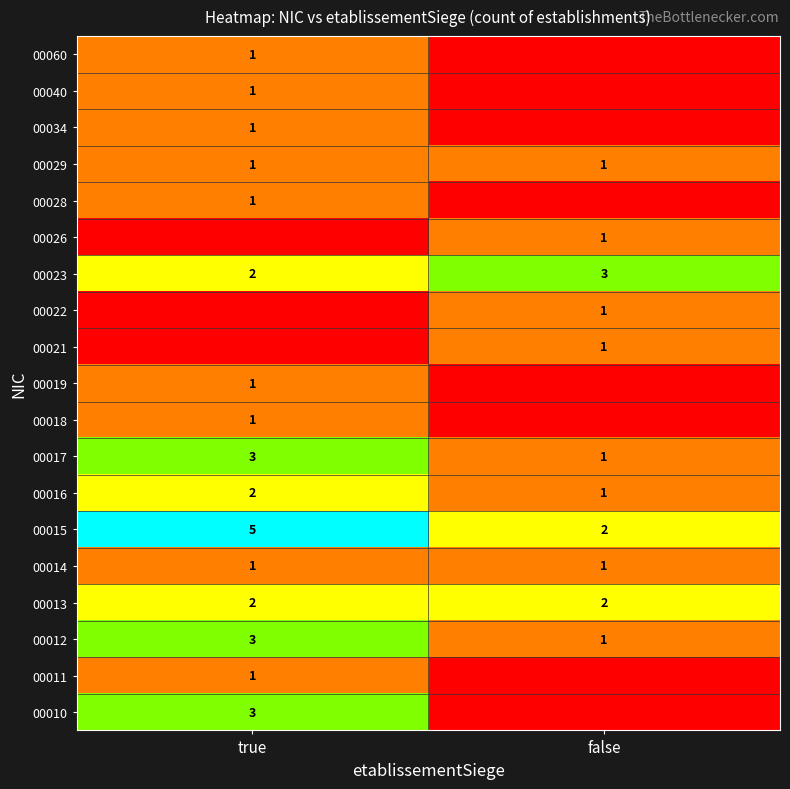

What is the highest value of the 00015 series?

5